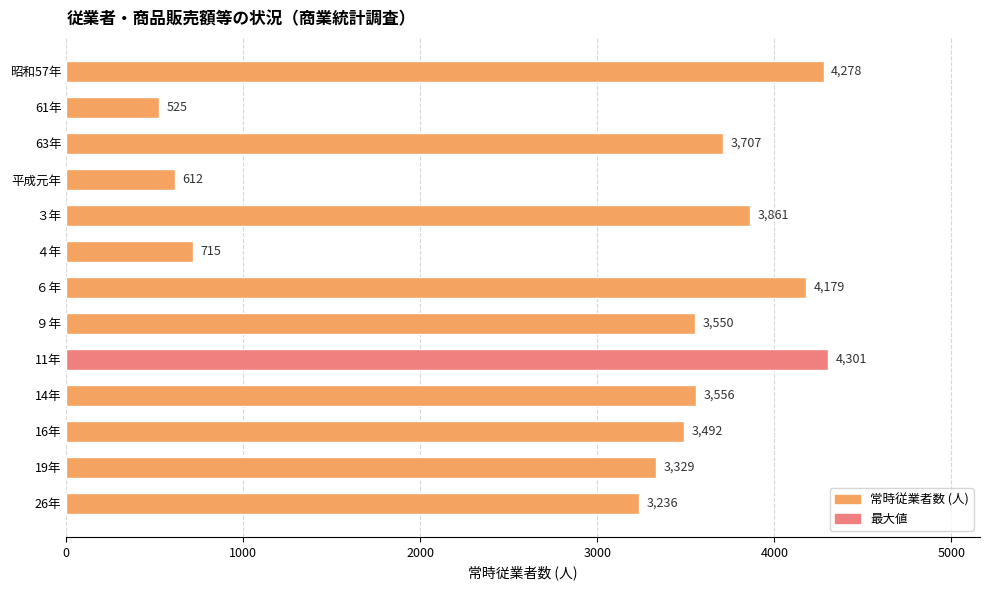

Reading top to bottom, extract all data points from this chart.

昭和57年=4278	61年=525	63年=3707	平成元年=612	３年=3861	４年=715	６年=4179	９年=3550	11年=4301	14年=3556	16年=3492	19年=3329	26年=3236